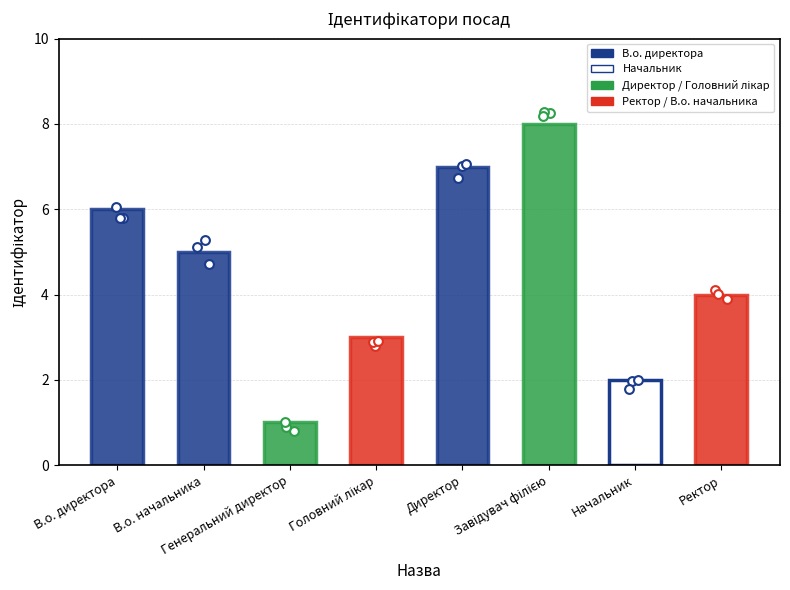

What is the change in value from В.о. начальника to Ректор?

-1